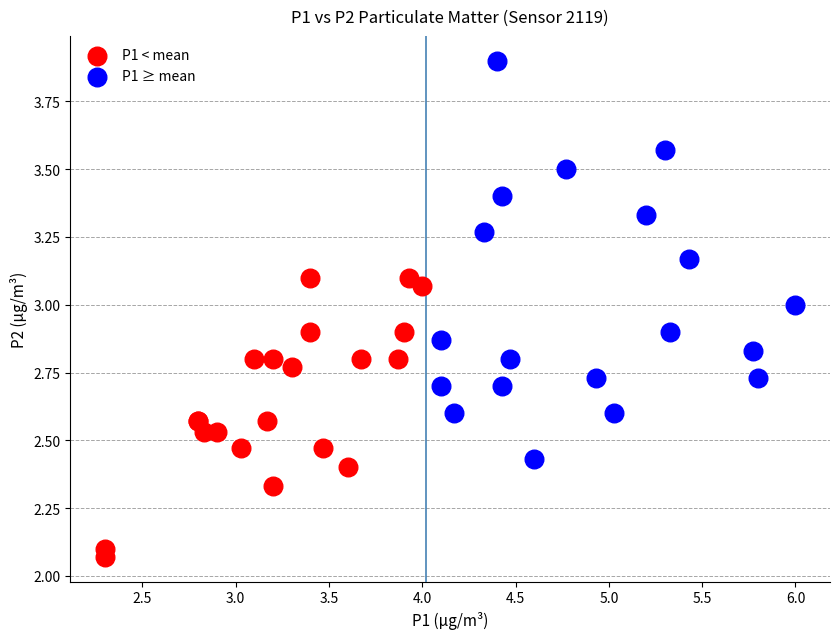

Which series contains the lowest Y value?

P1 < mean